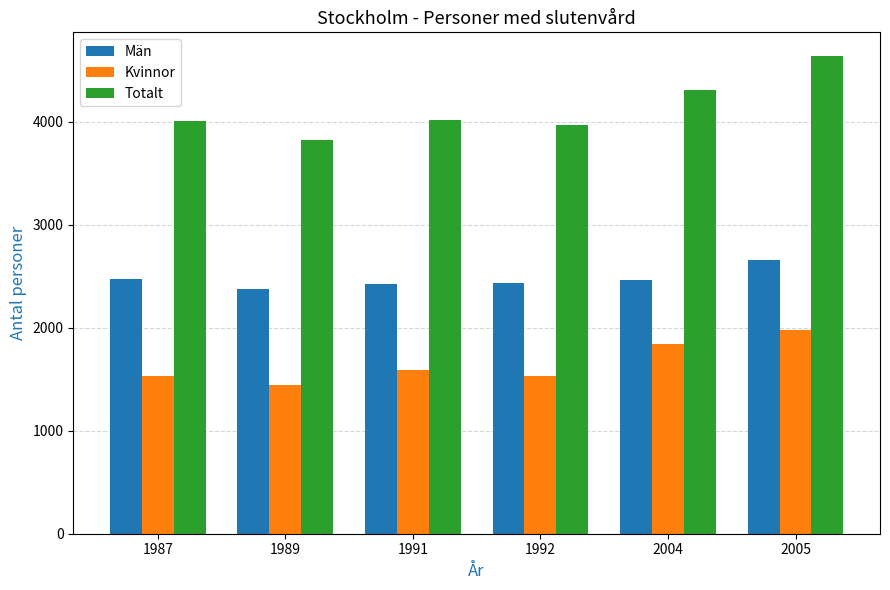

Which series has the largest range (max minus min)?

Totalt